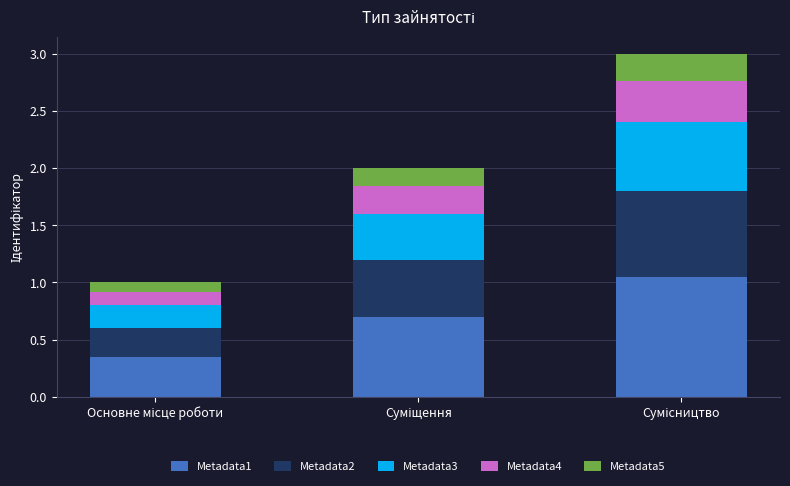

What are all the series names shown in the legend?

Metadata1, Metadata2, Metadata3, Metadata4, Metadata5